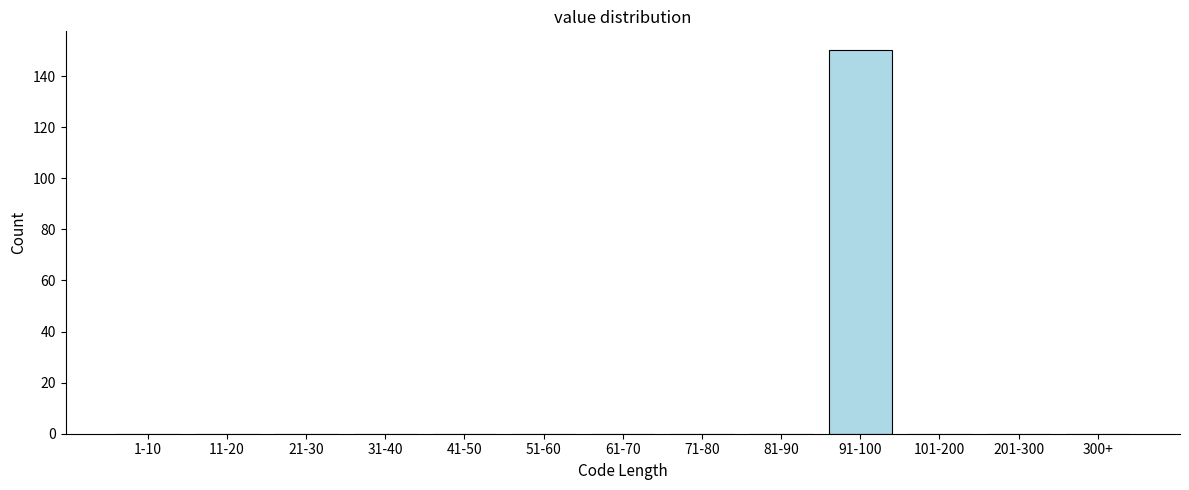

Reading left to right, what are all the values shown in this chart?

1-10=0	11-20=0	21-30=0	31-40=0	41-50=0	51-60=0	61-70=0	71-80=0	81-90=0	91-100=150	101-200=0	201-300=0	300+=0